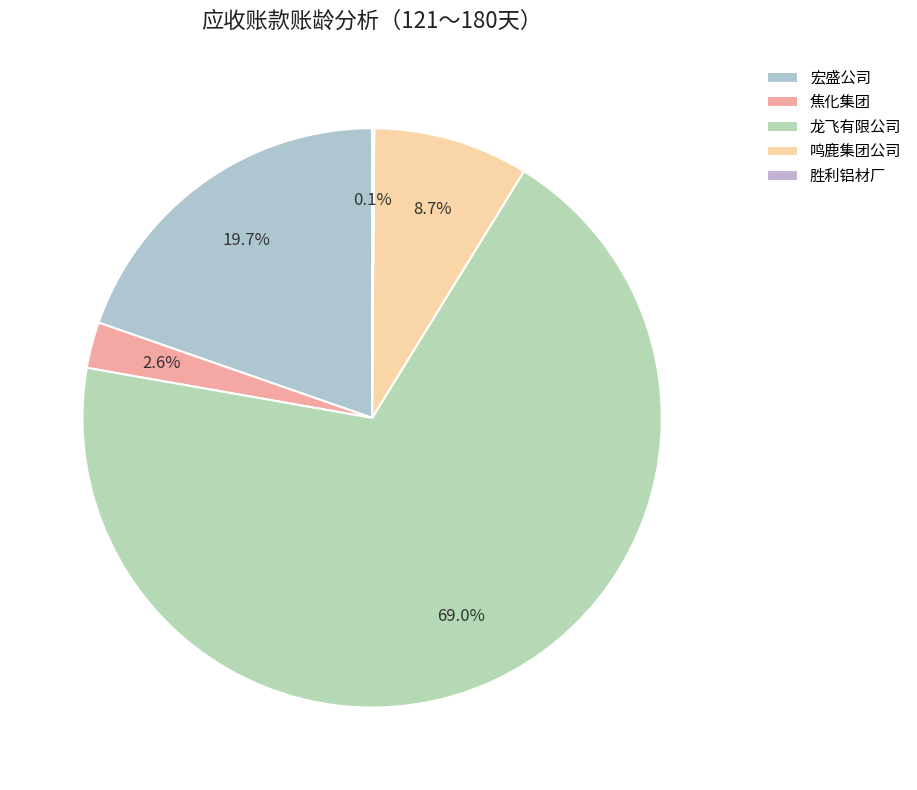

How many segments does this pie chart have?

5